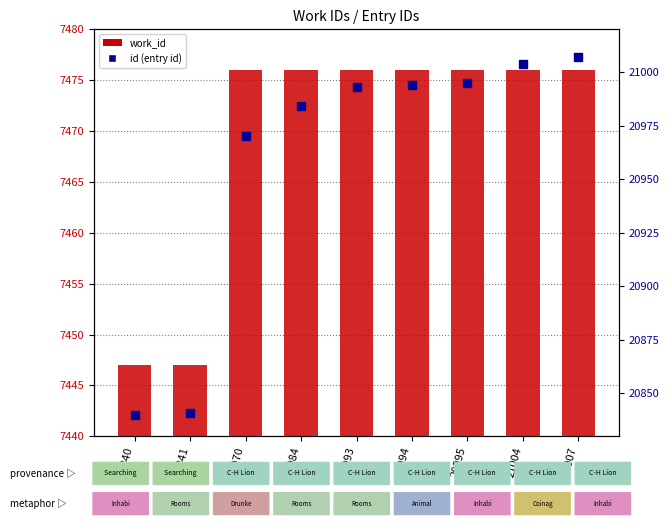

Which series has the largest total across all categories?

id (rank within sample)